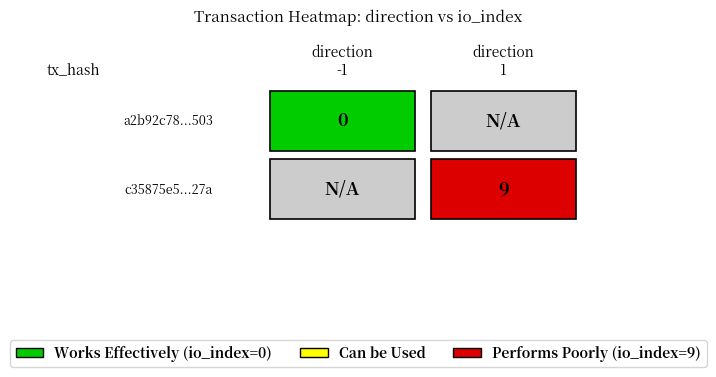

What is the difference between the highest and lowest values at 1?

9